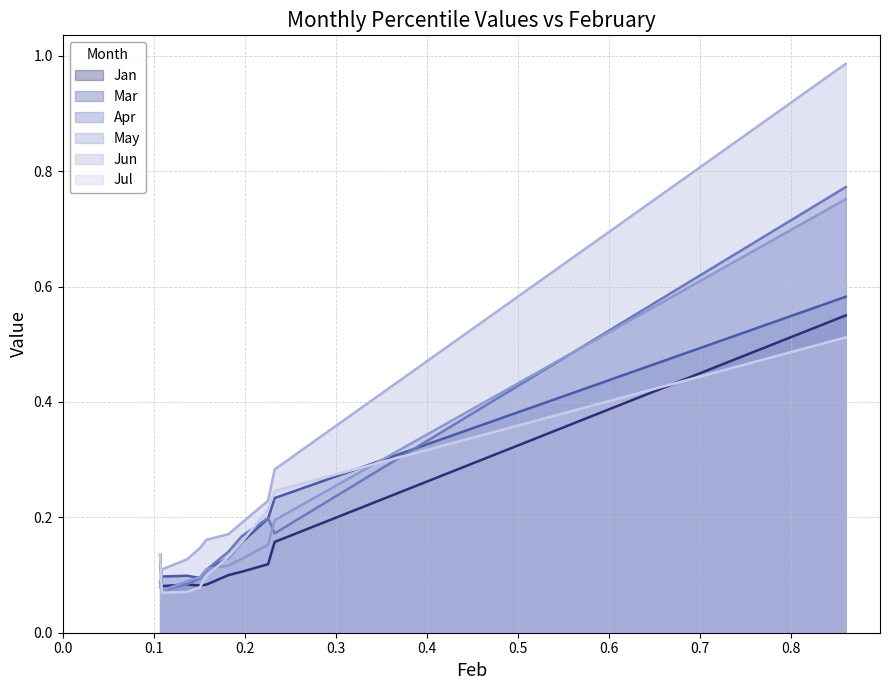

True or false: Jun and Apr cross at least once.

True